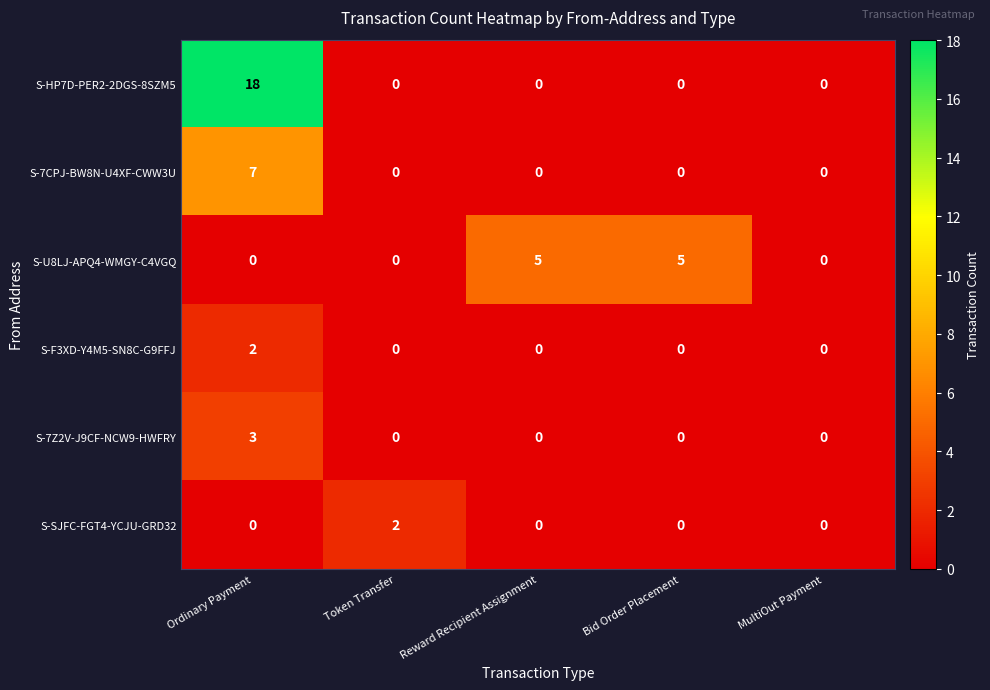

Count the number of data series in this chart.

6